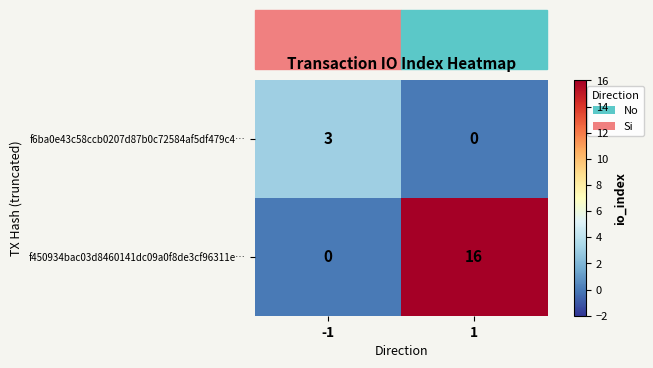

What is the maximum value for f450934bac03d8460141dc09a0f8de3cf96311e…?

16